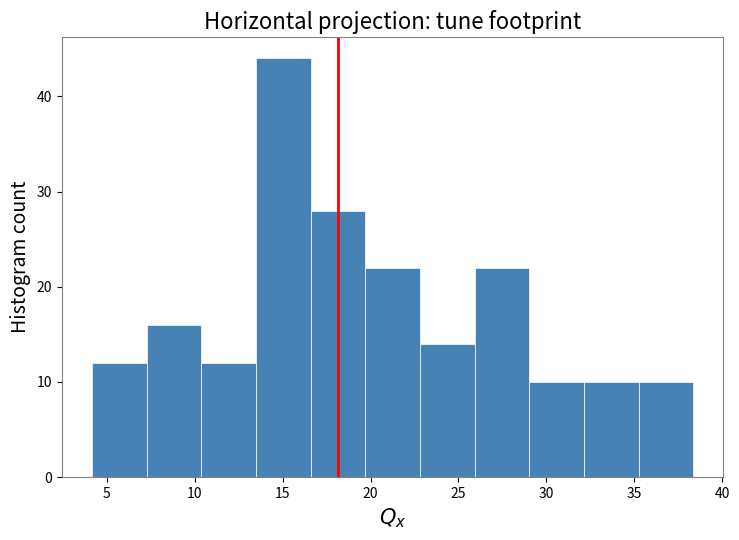

How tall is the bar that spans 16.5 to 19.5 on the x-axis? Neither the bar edges nor the heights are printed on the chart, so give them approximately, as read against the axes.

28